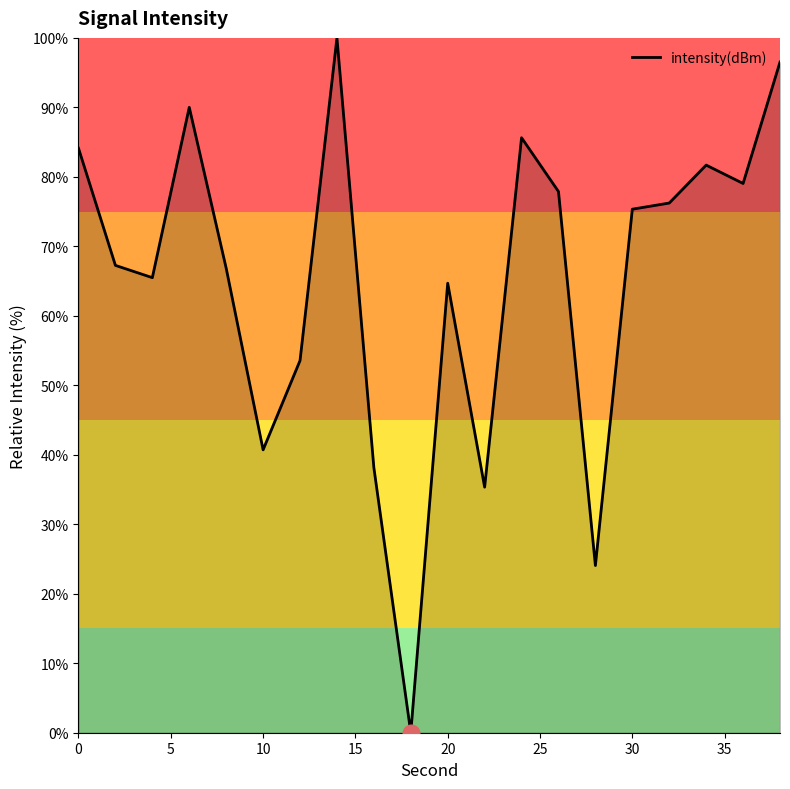

What is the maximum value shown in the chart?

100.0